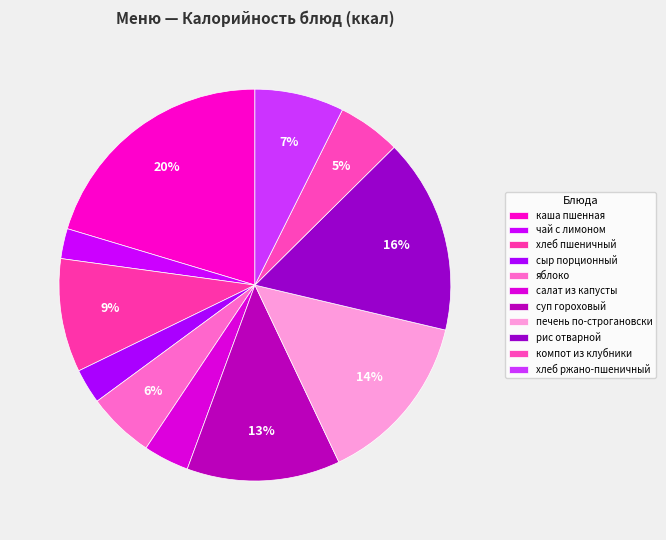

Which has a higher value, каша пшенная or хлеб пшеничный?

каша пшенная